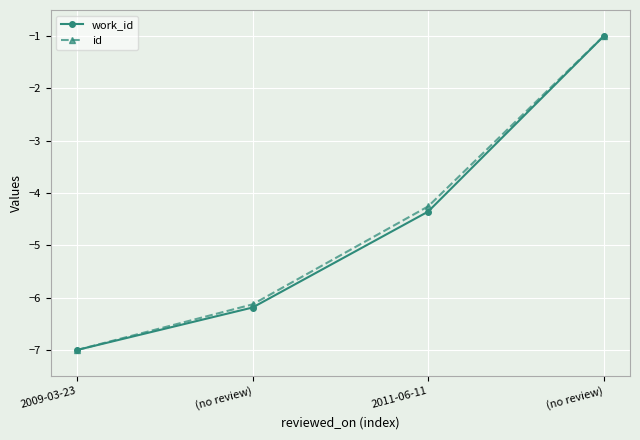

Which series has the largest total across all categories?

id